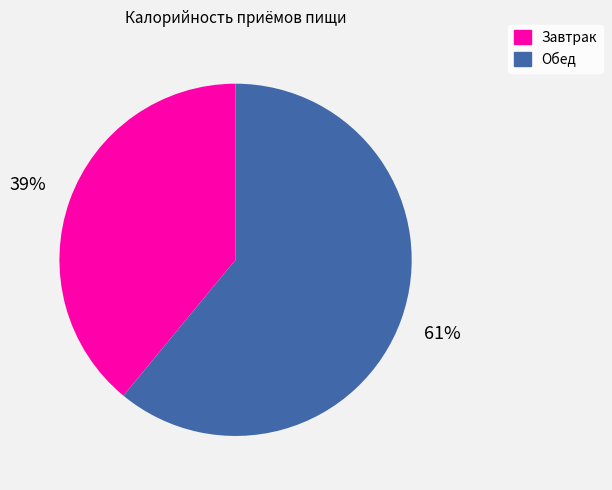

What percentage is the Обед slice, to the nearest percent?

61%